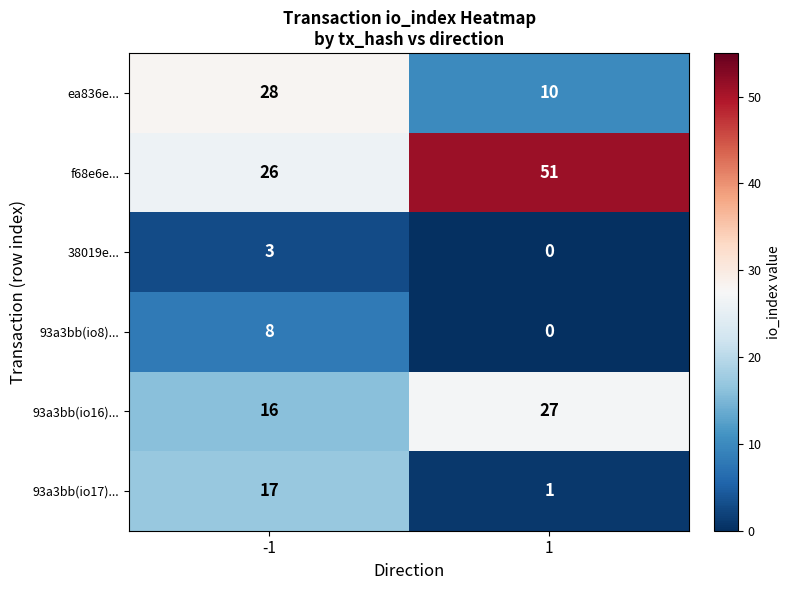

Is it true that 93a3bb(io16)... equals 16 at -1?

True